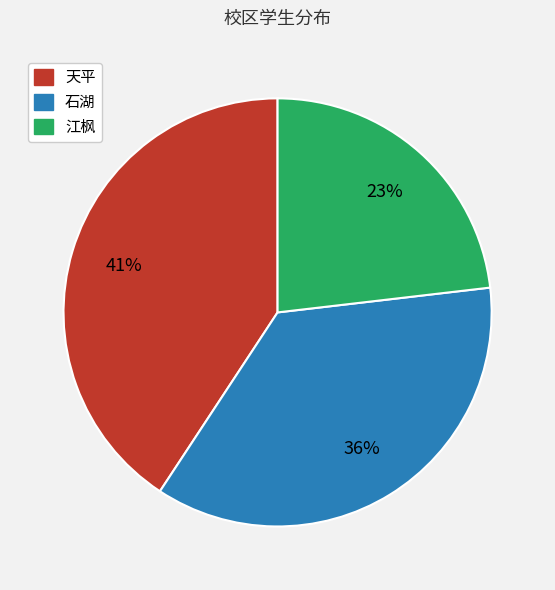

Do 石湖 and 江枫 together represent more than half of the pie?

Yes